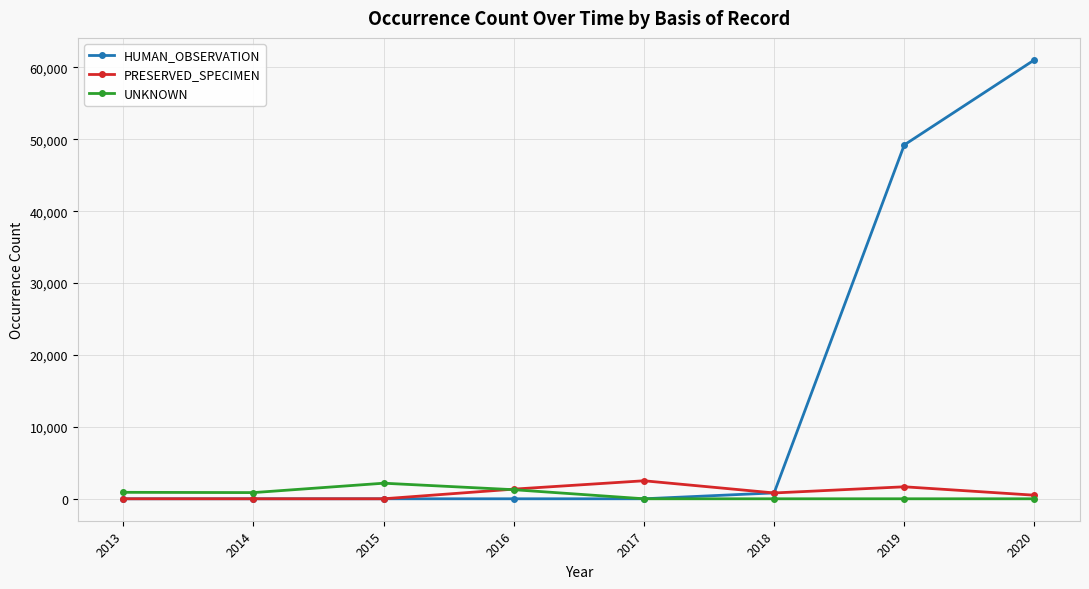

Which series has the largest range (max minus min)?

HUMAN_OBSERVATION